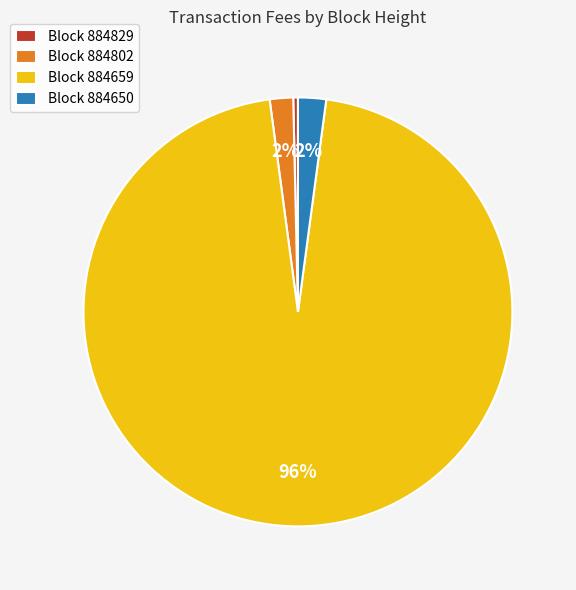

To the nearest percent, what percentage of the pie is Block 884650?

2%